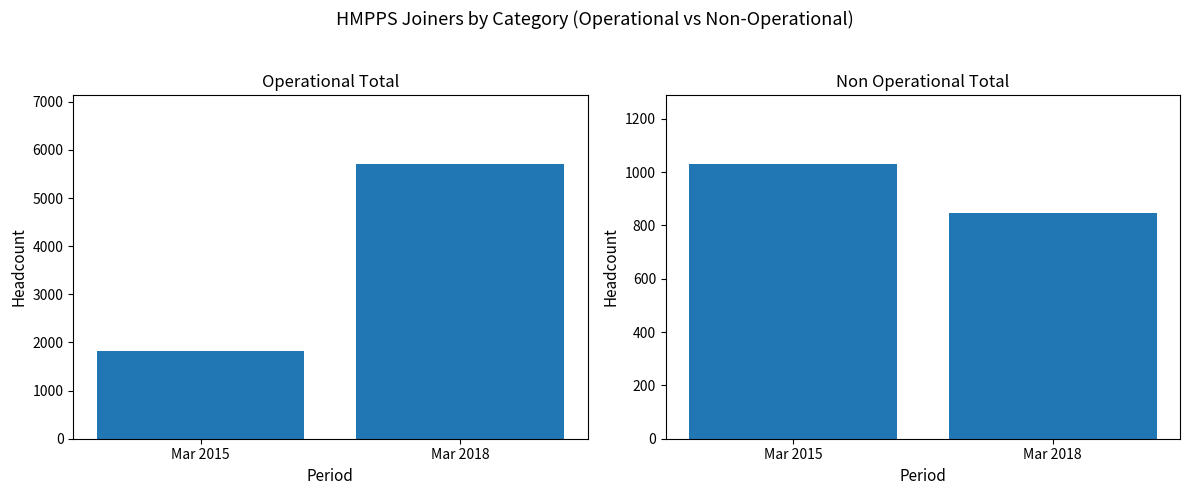

What is the sum of all Non Operational Total values?

1878